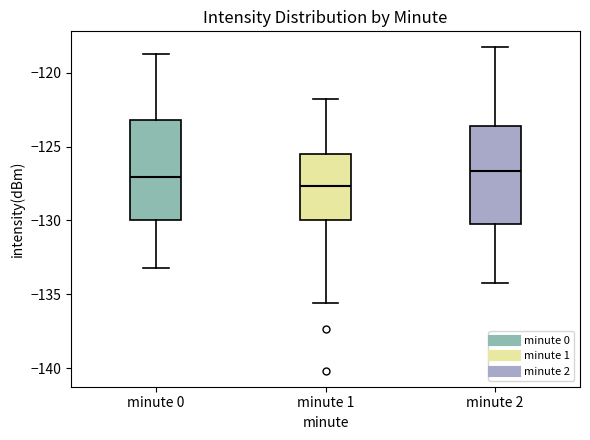

Reading left to right, read every box against the y-axis: the position of its median line, the range the box covers, and the ends of its whiskers. The values are not printed on the chart, so give them approximately, as read against the axis.

minute 0: median -127.0, box -130.0 to -123.0, whiskers -133.0 to -118.5
minute 1: median -127.5, box -130.0 to -125.5, whiskers -135.5 to -122.0
minute 2: median -126.5, box -130.0 to -123.5, whiskers -134.0 to -118.5